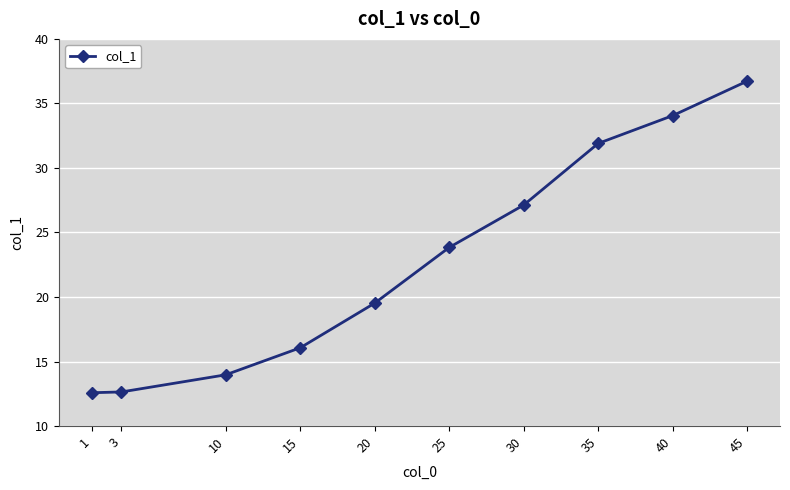

Which has a higher value, 10 or 1?

10